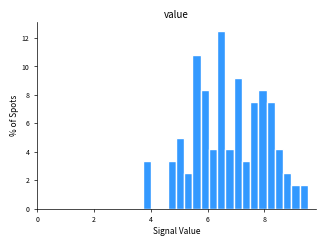

Read against the x-axis, roughly where is the centre of the tallest bar?

6.4